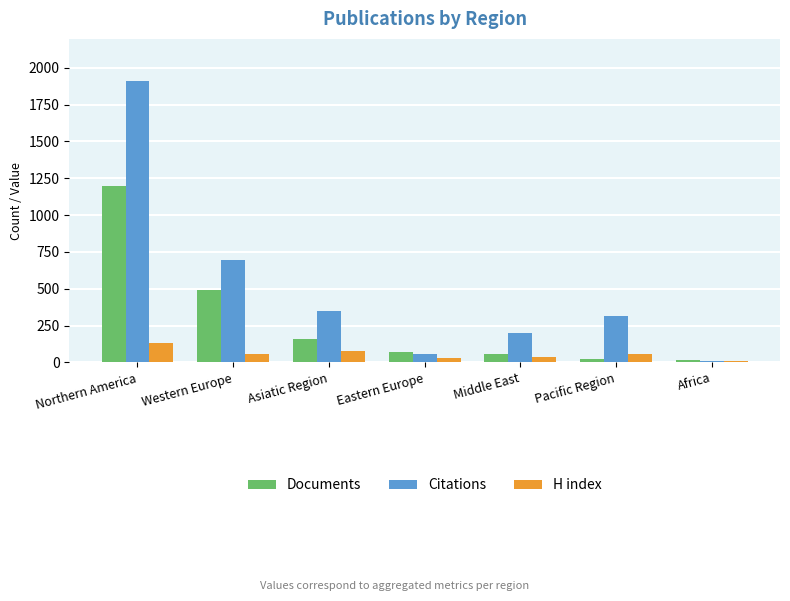

How many bars are there in each group?

3